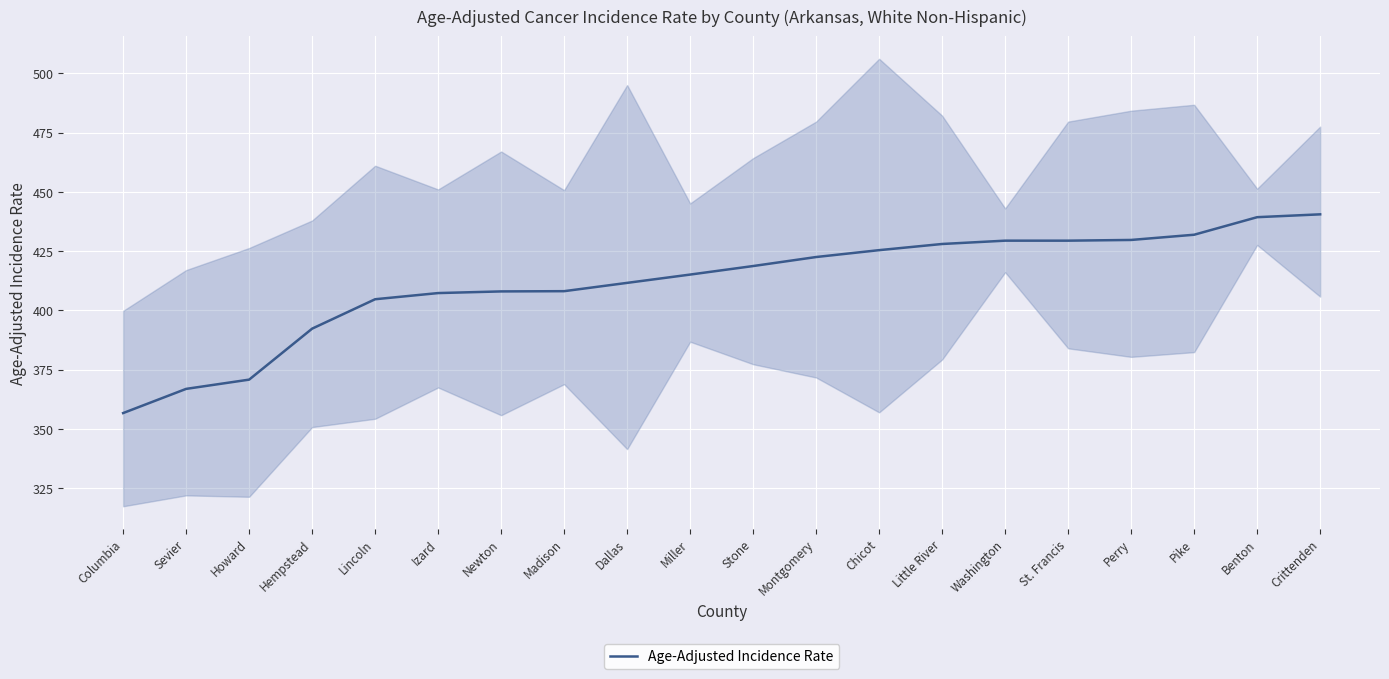

At which label is the value closest to 398?

Hempstead